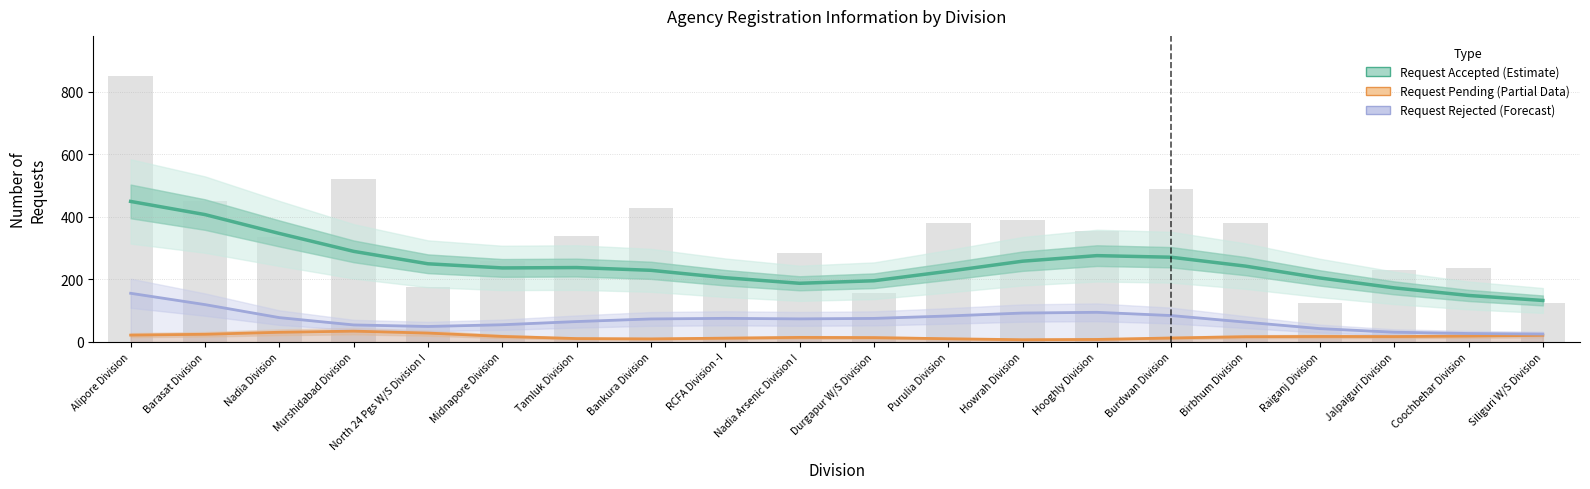

Rank the series at Purulia Division from highest to lowest value.

Total Requests, Request Accepted (Estimate), Request Rejected (Forecast), Request Pending (Partial)